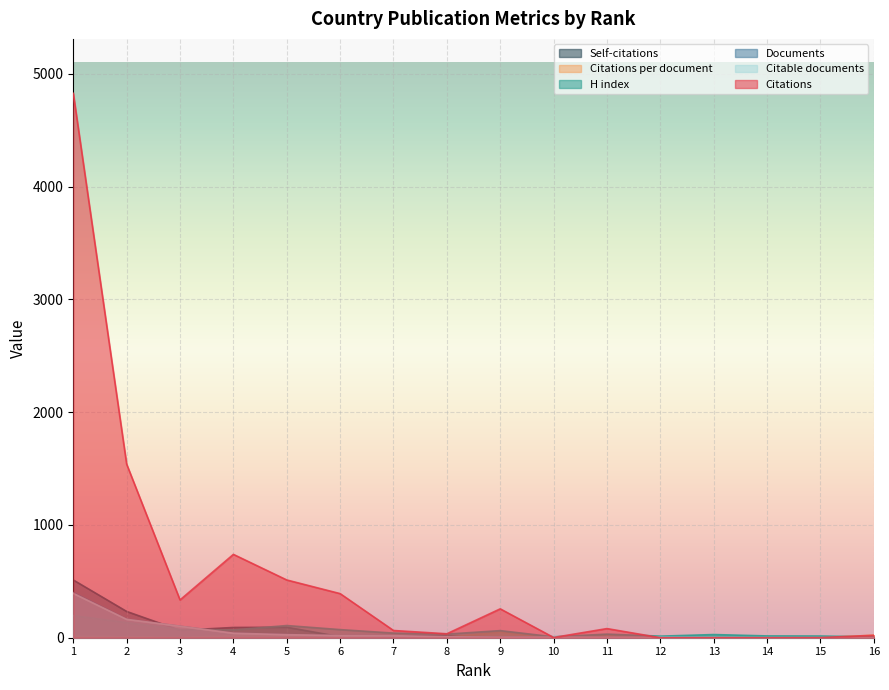

How many data points in Documents are above 8?

7